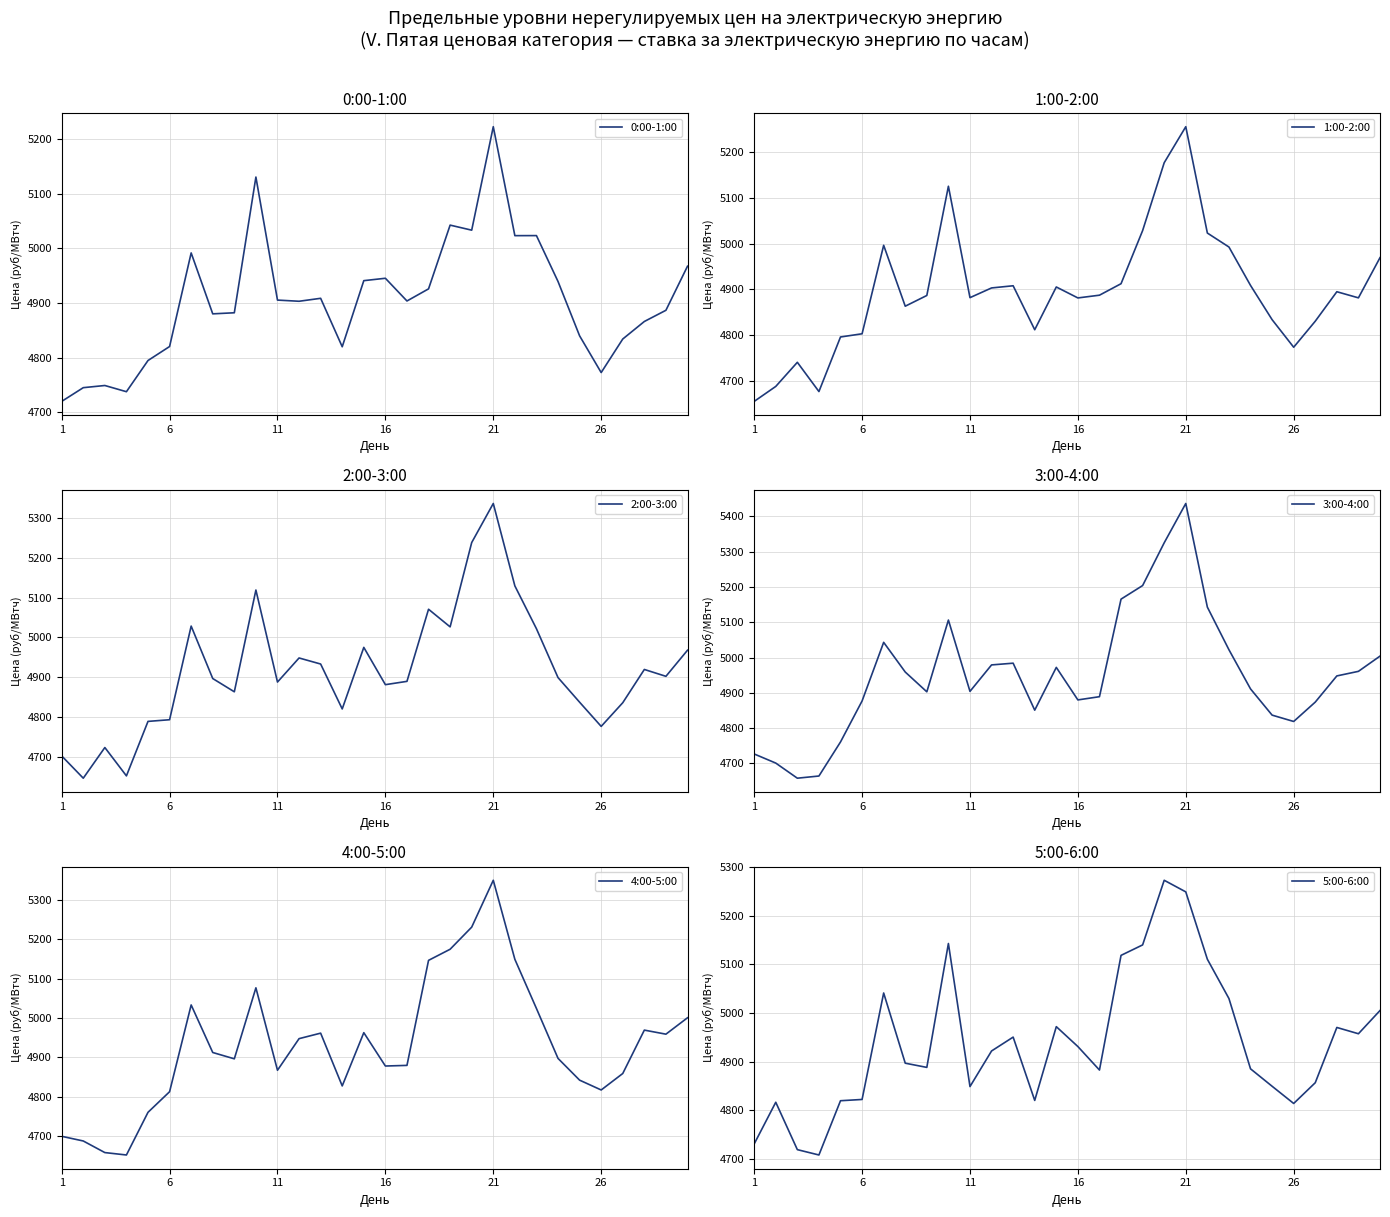

Between 18 and 29, which is larger?

18